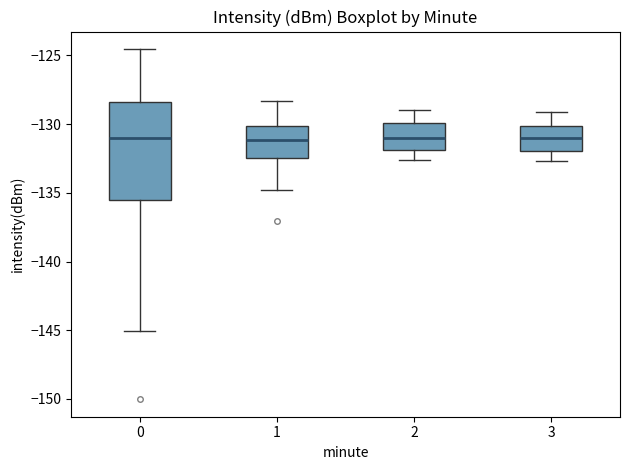

Which box is the tallest, from its lower edge to its upper edge?

0